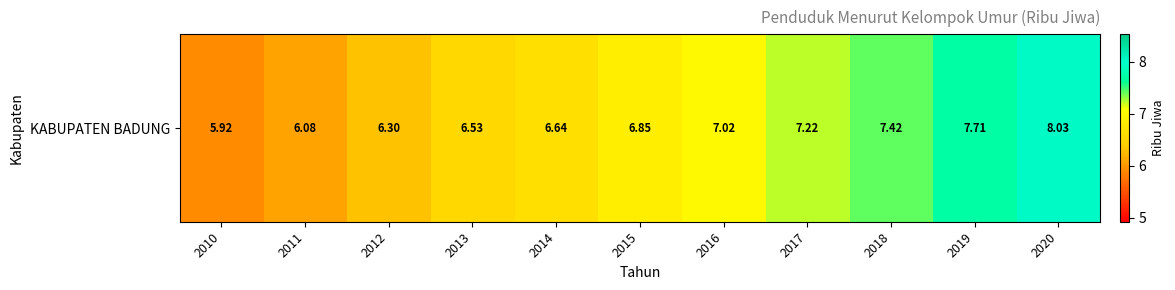

Rank the categories by value from lowest to highest.

2010, 2011, 2012, 2013, 2014, 2015, 2016, 2017, 2018, 2019, 2020